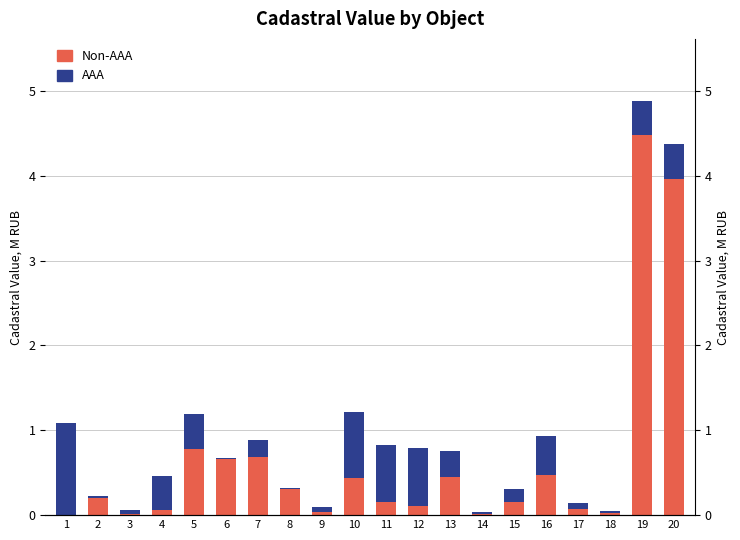

At which category does the chart reach its peak across all series?

19